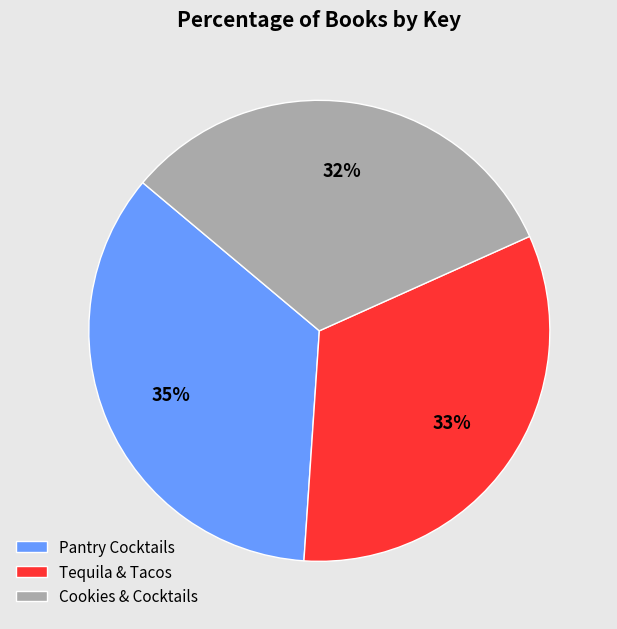

What is the ratio of the value at Tequila & Tacos to the value at Pantry Cocktails?

0.9